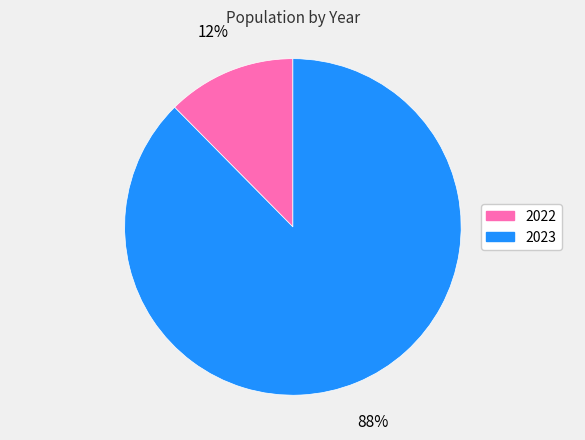

How many slices are in this pie chart?

2